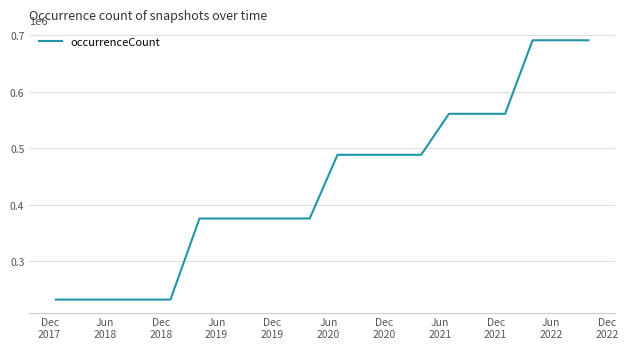

What is the sum of all values?

8748950